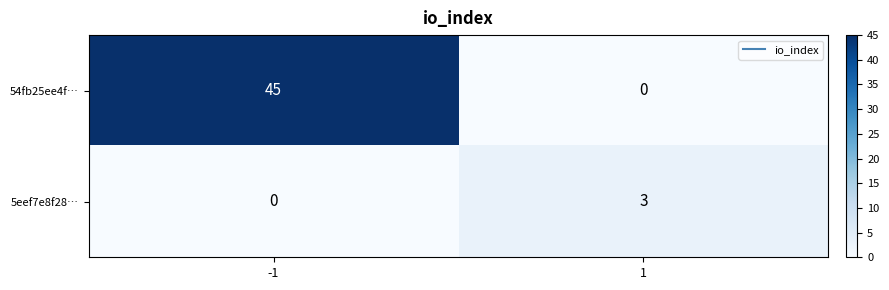

Is it true that 5eef7e8f28… equals 0 at -1?

True